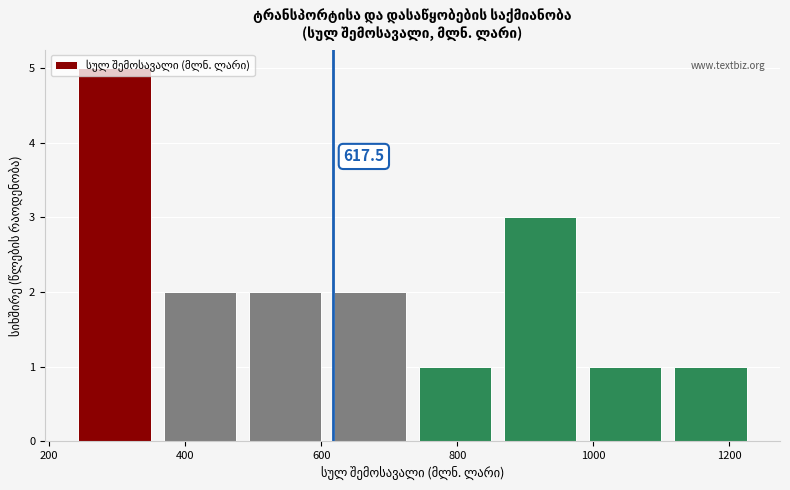

Over which range of the x-axis is the bar tallest?

240 to 360